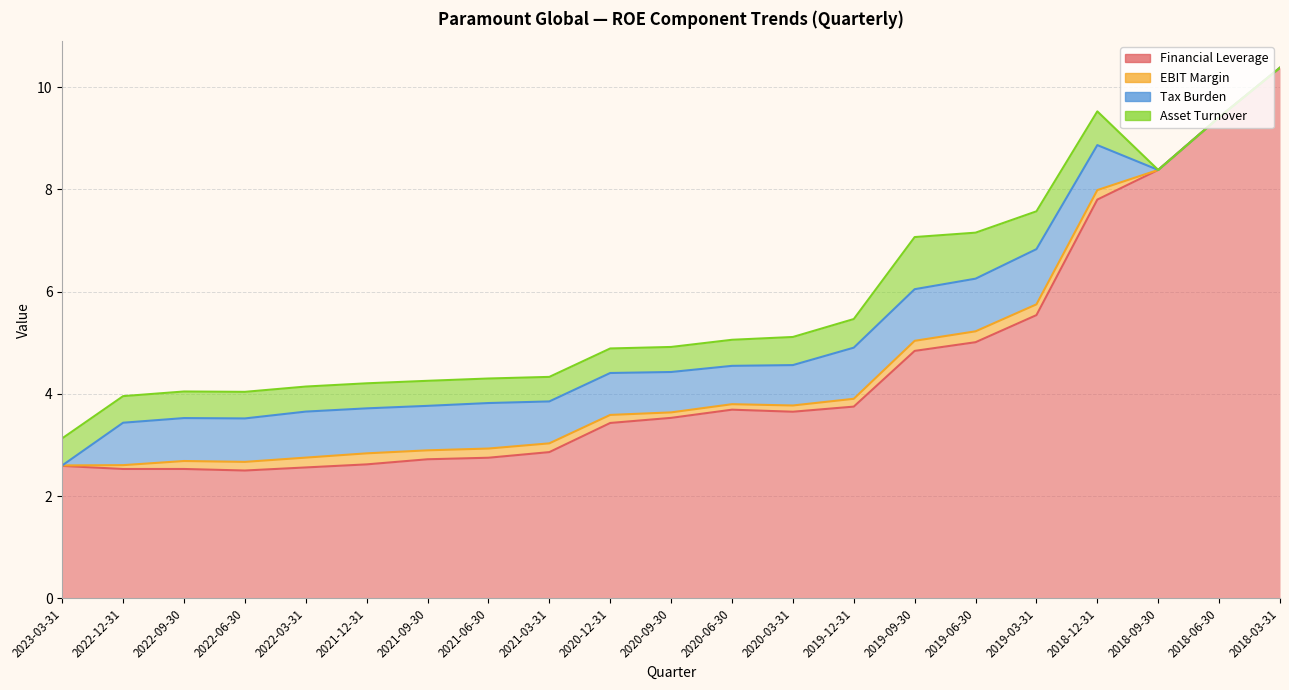

What is the sum of all Asset Turnover values?

10.4